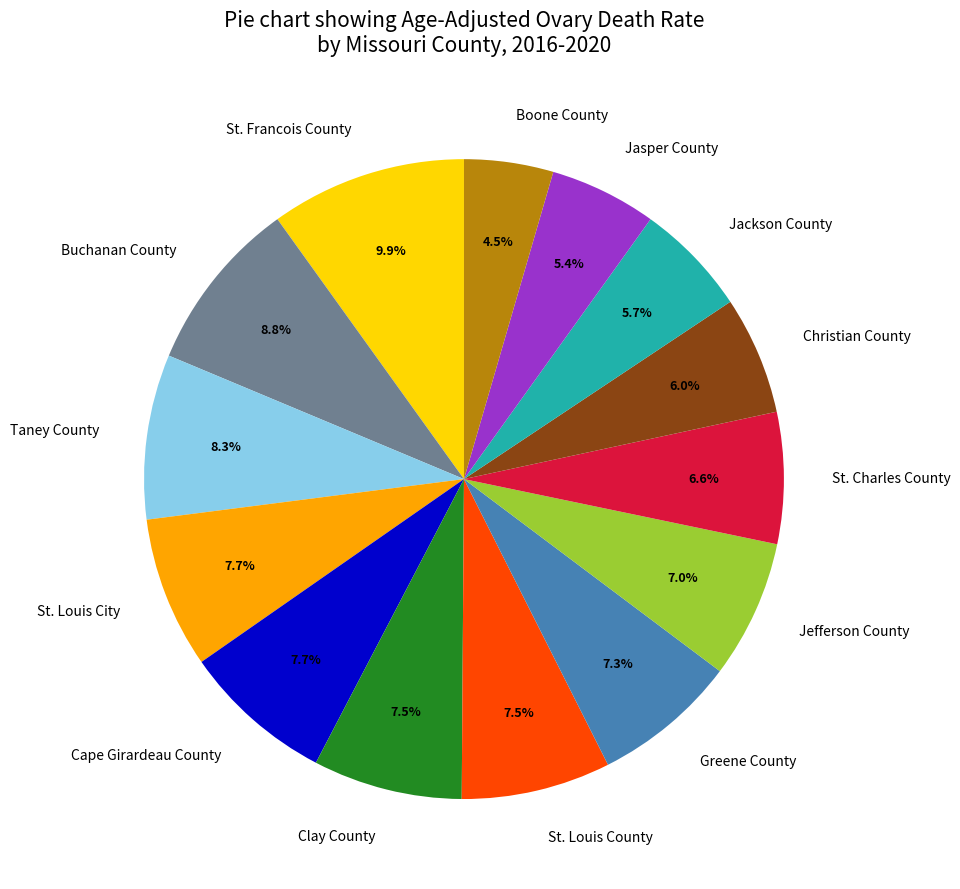

Which has a higher value, Cape Girardeau County or Jefferson County?

Cape Girardeau County